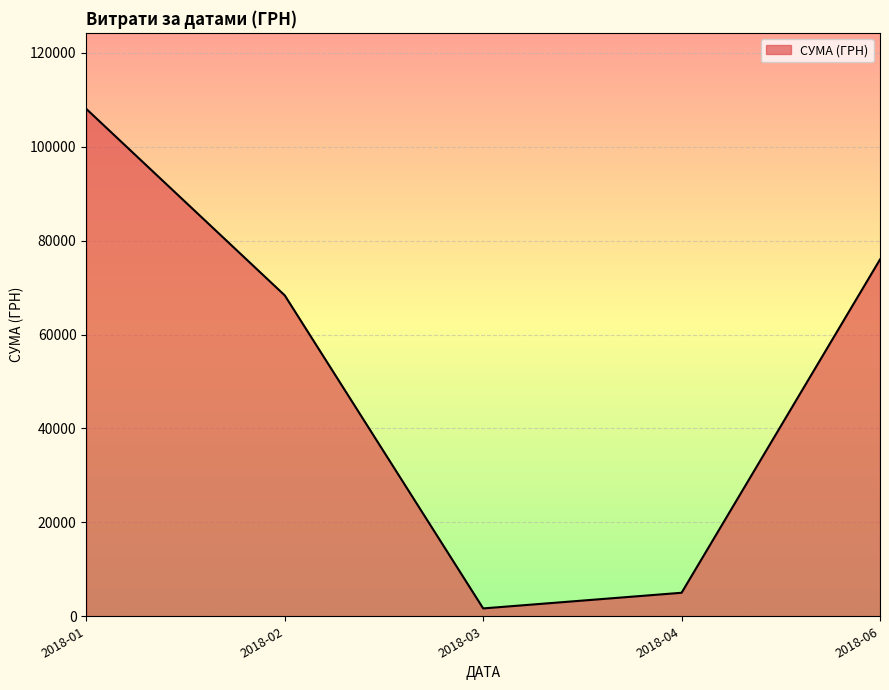

Which has a higher value, 2018-06 or 2018-02?

2018-06